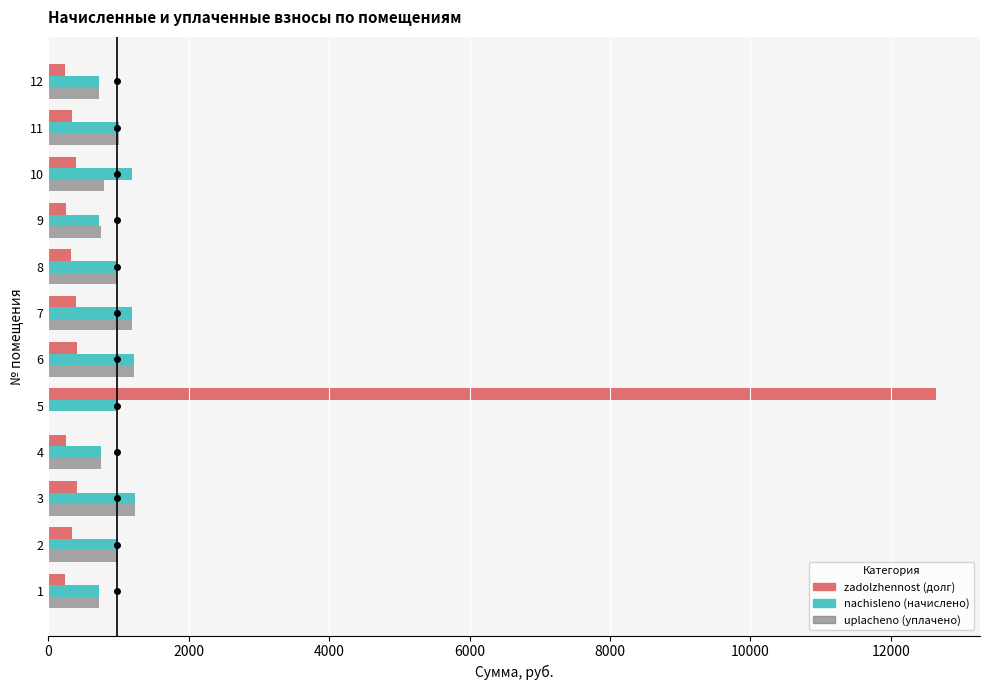

What is the maximum value shown in the chart?

12637.9